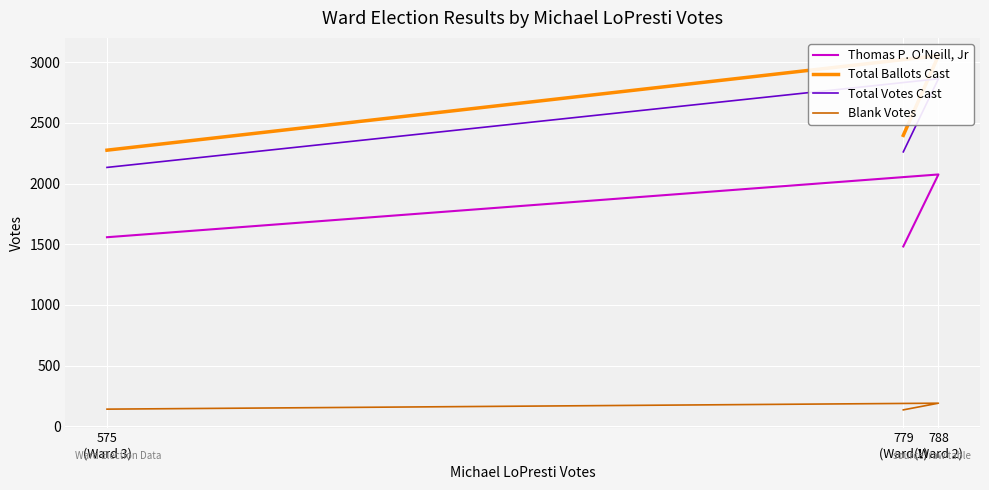

Reading left to right, what are all the values shown in this chart?

Thomas P. O'Neill, Jr: 779
(Ward 1)=1482	788
(Ward 2)=2075	575
(Ward 3)=1558
Total Ballots Cast: 779
(Ward 1)=2397	788
(Ward 2)=3054	575
(Ward 3)=2275
Total Votes Cast: 779
(Ward 1)=2261	788
(Ward 2)=2863	575
(Ward 3)=2133
Blank Votes: 779
(Ward 1)=136	788
(Ward 2)=191	575
(Ward 3)=142